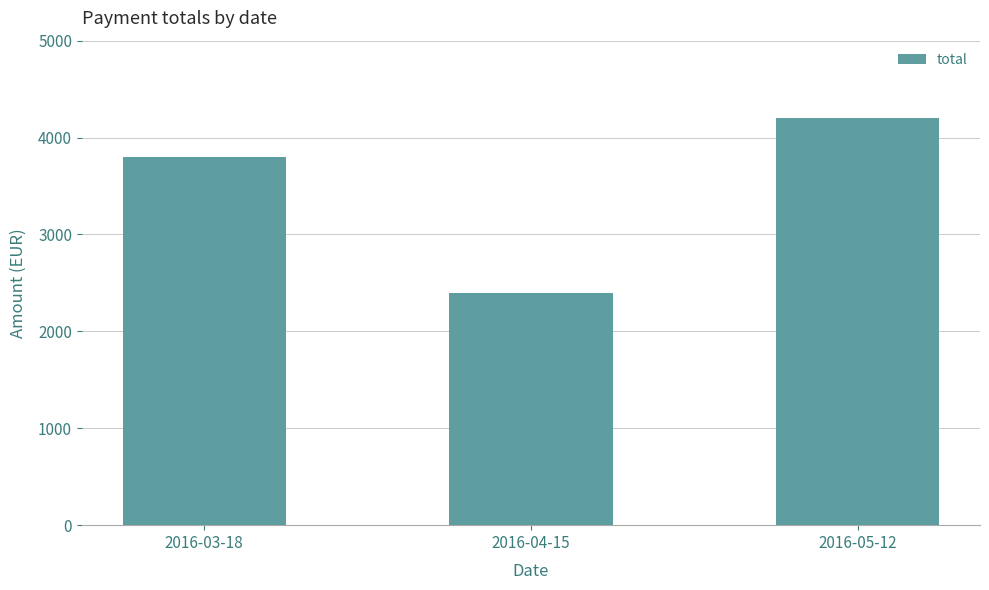

What is the sum of the values at 2016-04-15 and 2016-03-18?

6200